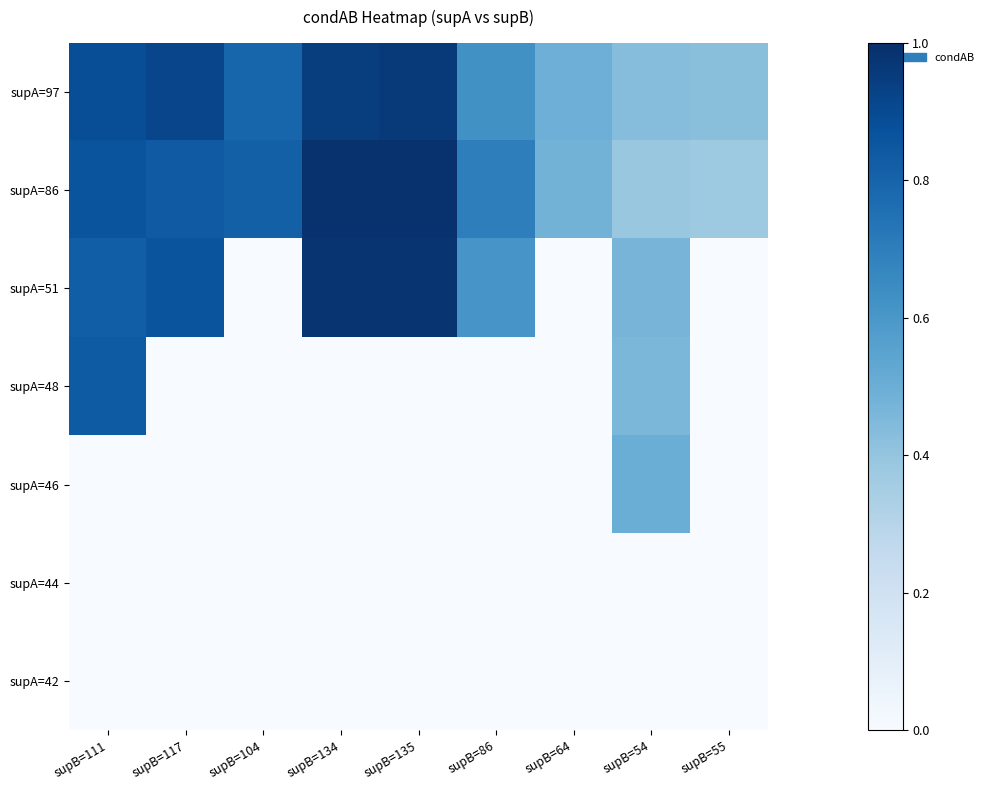

Count the number of data series in this chart.

7